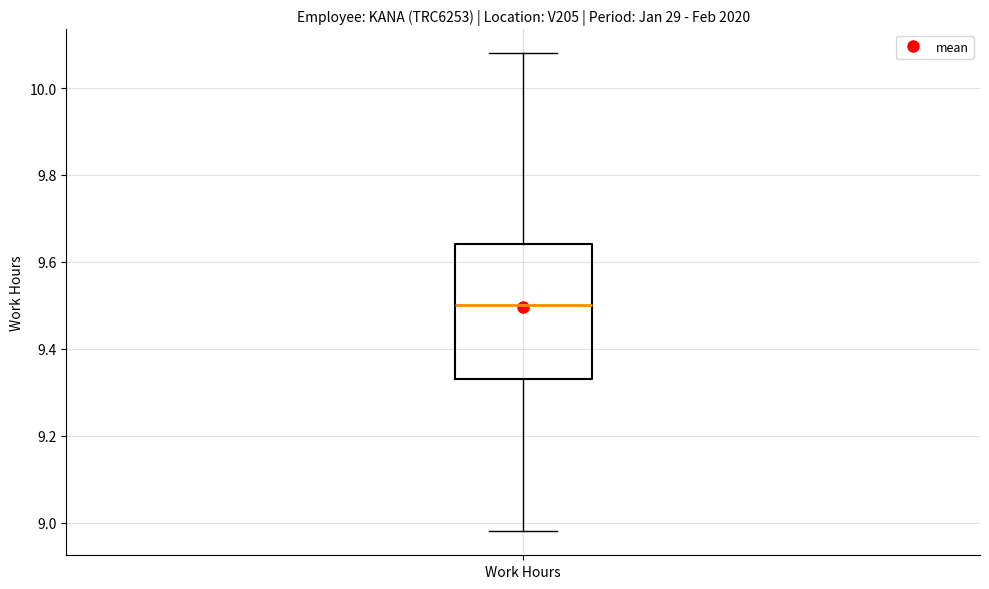

Read this box plot against the y-axis: the position of the median line, the range covered by the box, and the ends of both whiskers. The values are not printed on the chart, so give them approximately, as read against the axis.

median 9.50, box 9.34 to 9.64, whiskers 8.98 to 10.08